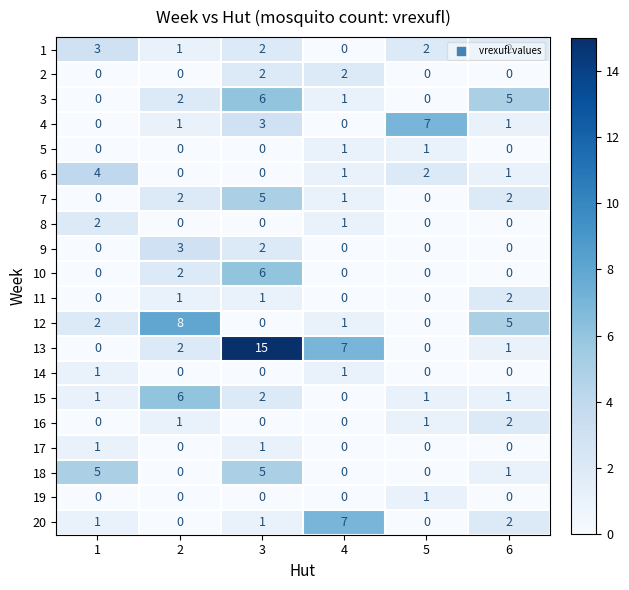

Which series has the largest total across all categories?

13